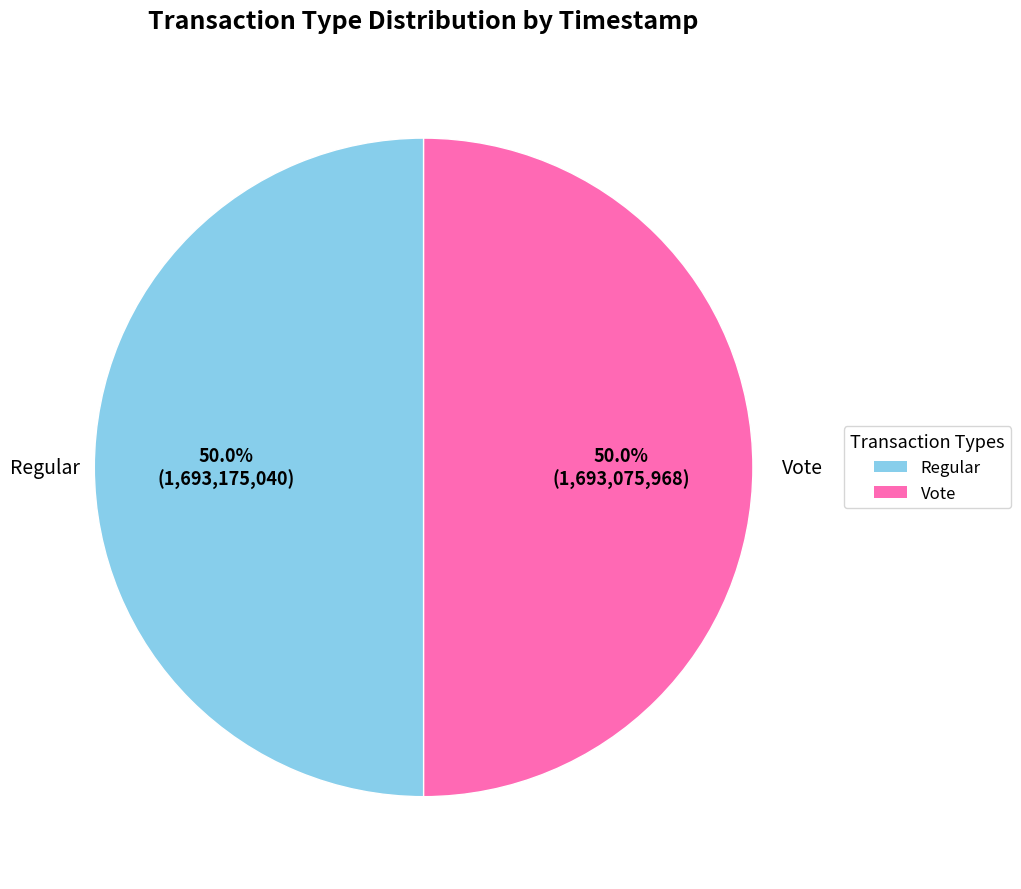

What is the ratio of the value at Regular to the value at Vote?

1.0